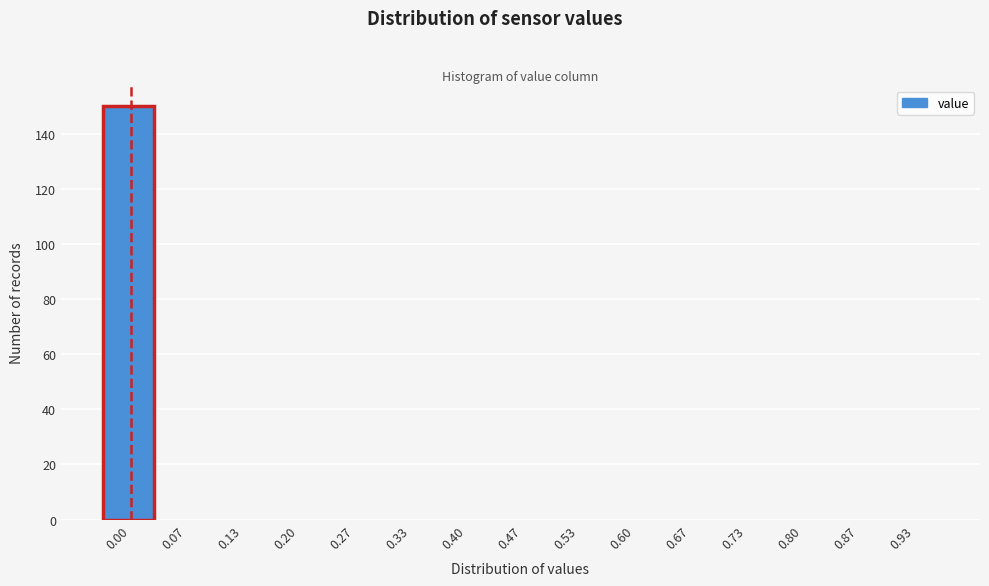

Reading left to right, what are all the values shown in this chart?

0.00=150	0.07=0	0.13=0	0.20=0	0.27=0	0.33=0	0.40=0	0.47=0	0.53=0	0.60=0	0.67=0	0.73=0	0.80=0	0.87=0	0.93=0